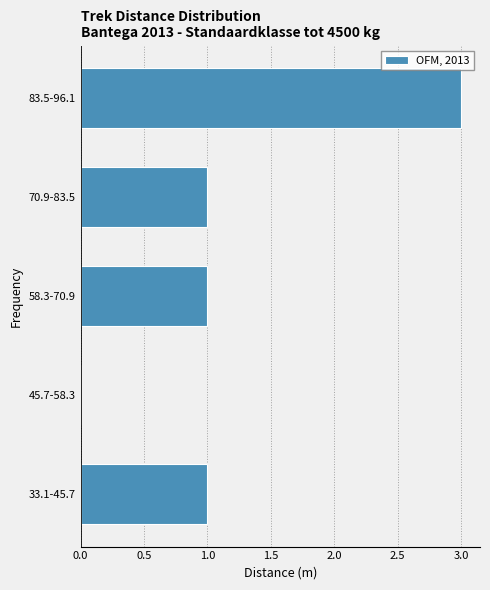

Reading top to bottom, what are all the values shown in this chart?

83.5-96.1=3	70.9-83.5=1	58.3-70.9=1	45.7-58.3=0	33.1-45.7=1